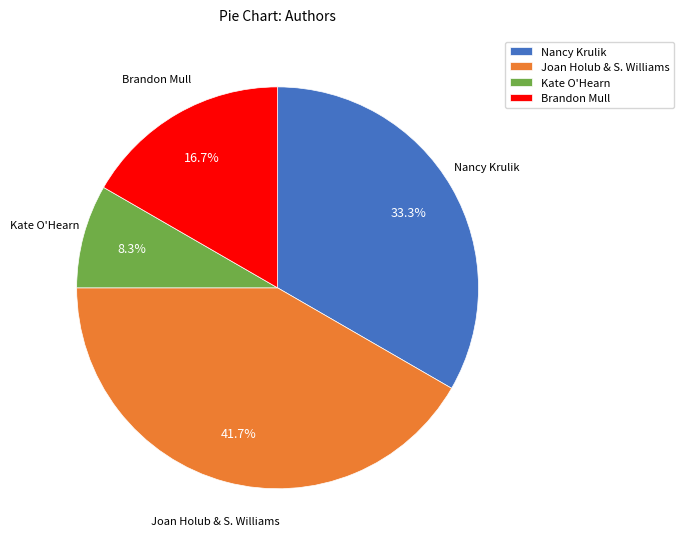

How much of the chart is everything except Nancy Krulik?

66.7%